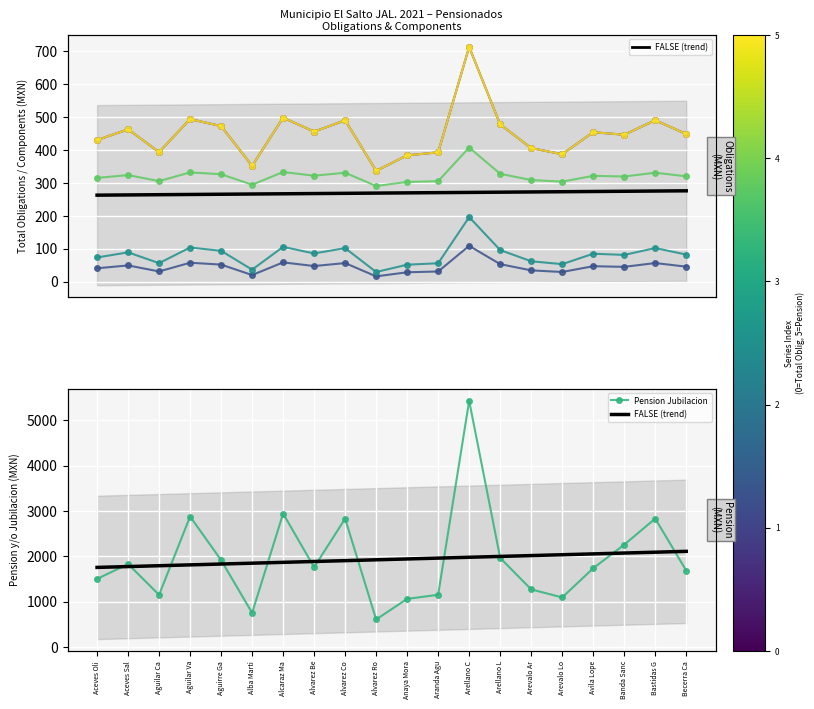

Between Alba Marti and Arevalo Lo, which is larger?

Arevalo Lo